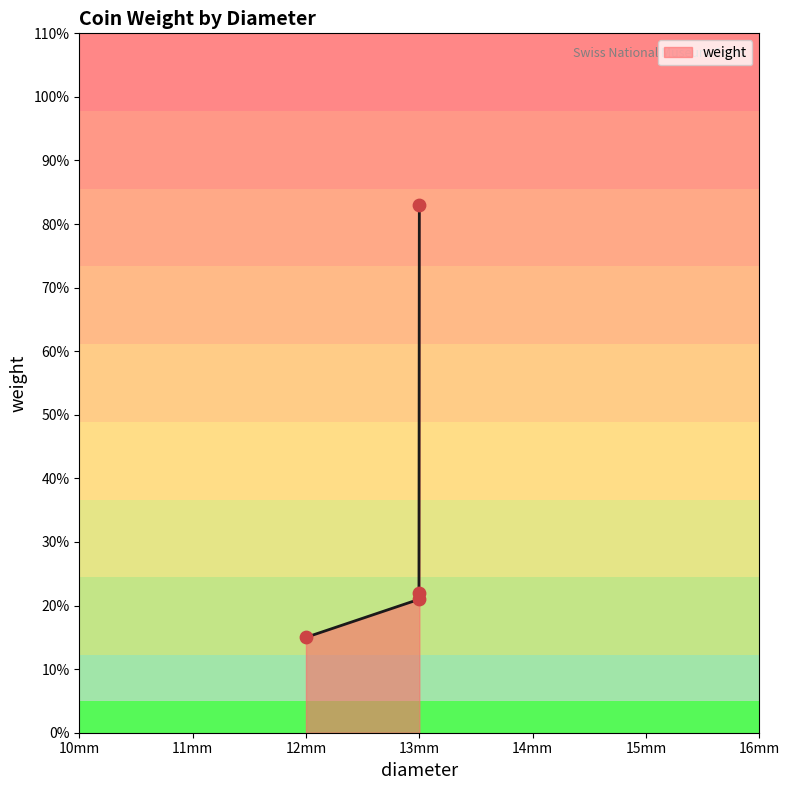

Which has a higher value, 12mm or 13mm?

13mm